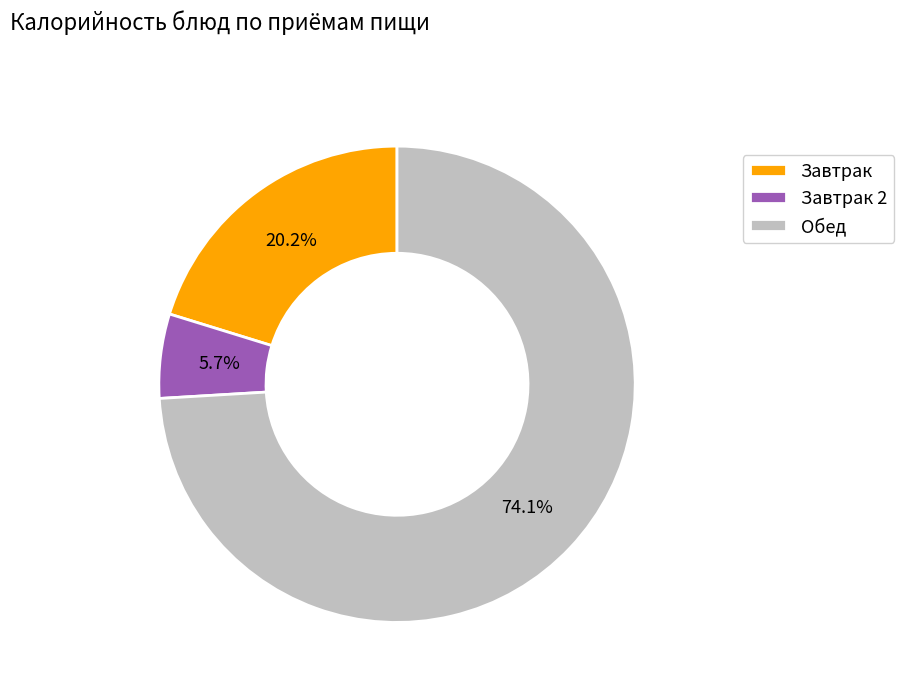

What is the smallest slice in the pie chart?

Завтрак 2